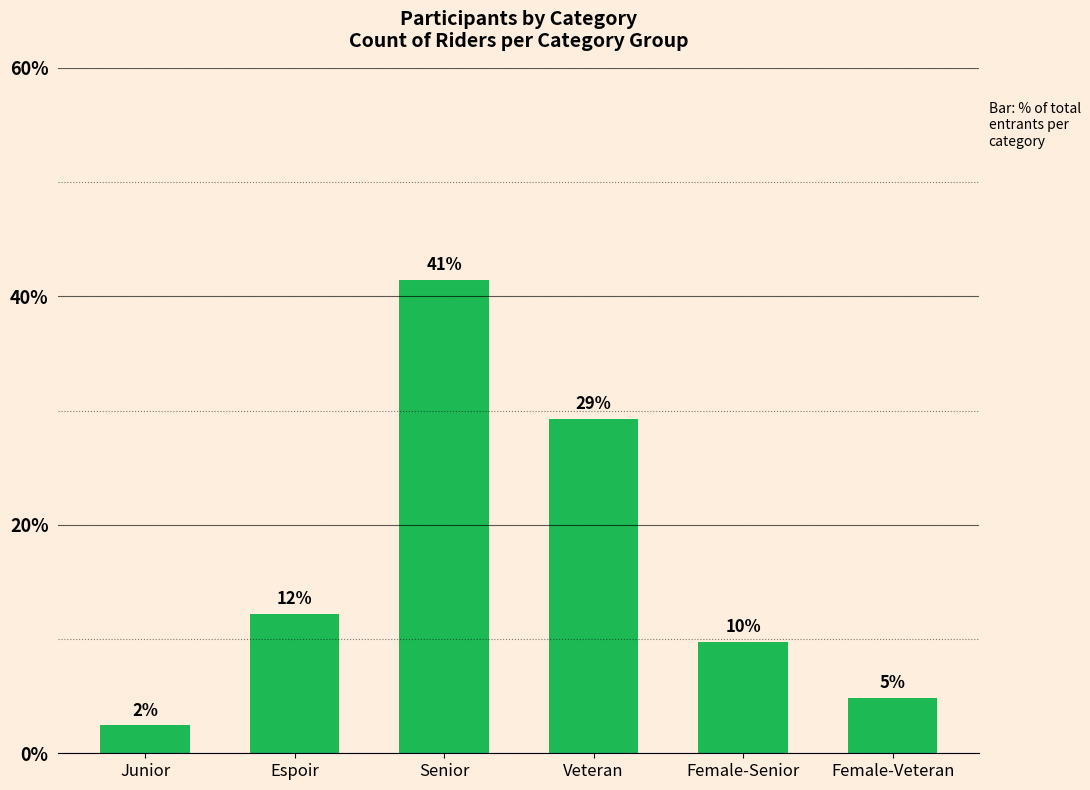

How many bars are there in total?

6